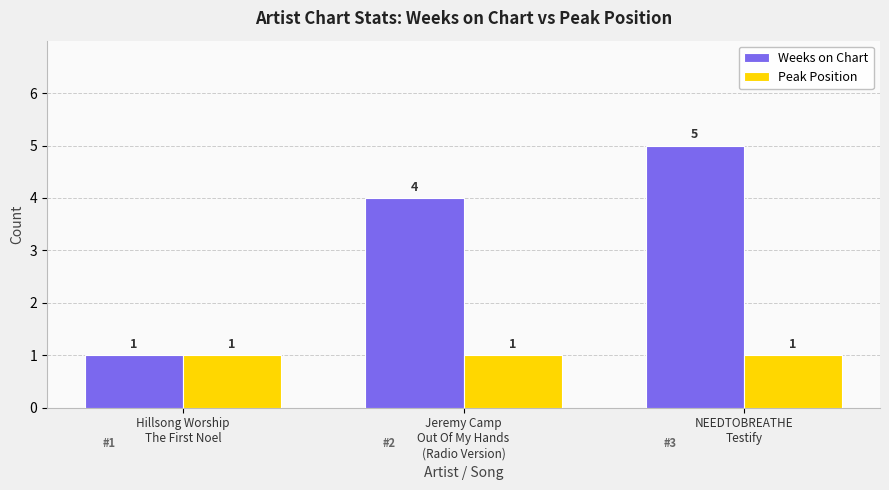

Which series has the widest spread of values?

Weeks on Chart